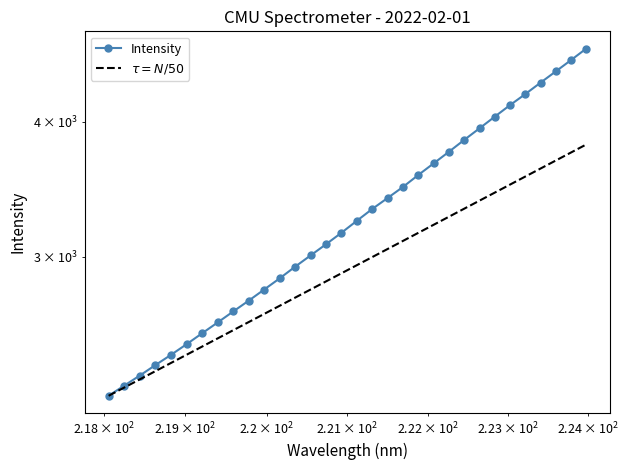

What position from the right is 223.0264?

6